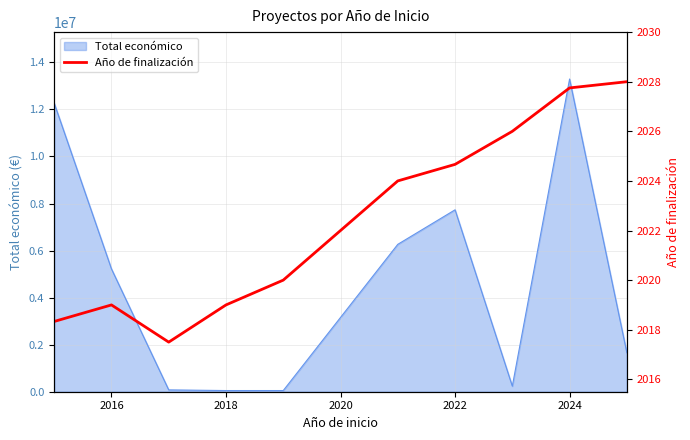

What is the highest value of the Total económico series?

13293613